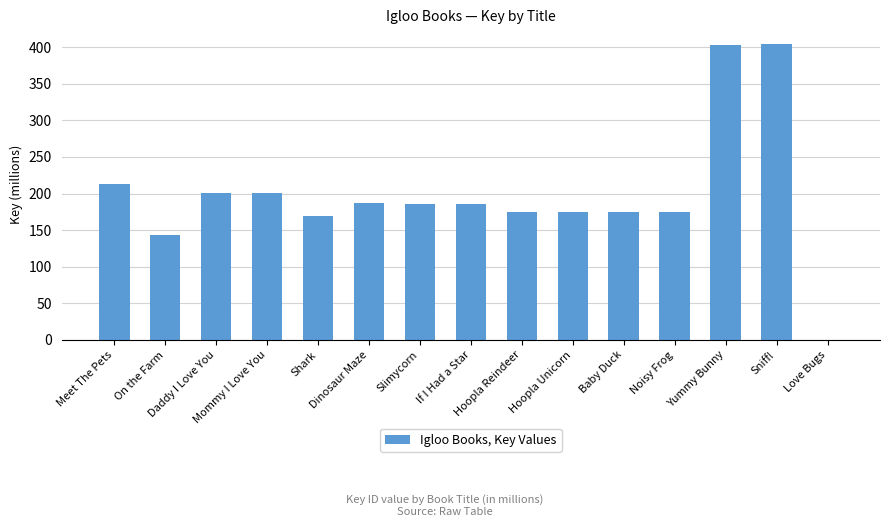

What is the ratio of the value at Slimycorn to the value at On the Farm?

1.3